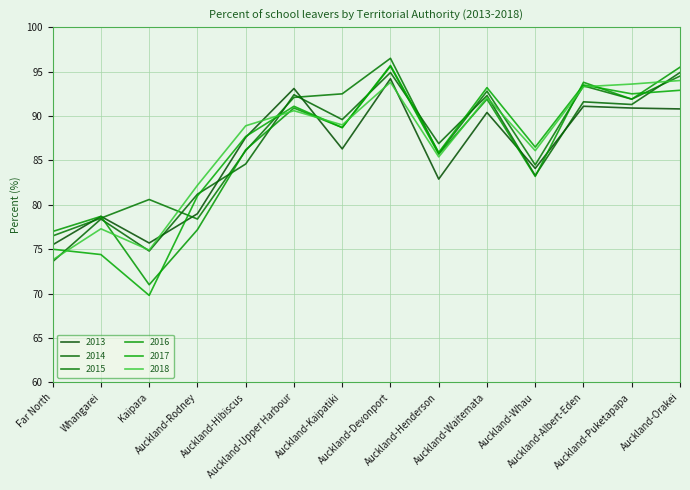

At which label is 2017 closest to 82?

Auckland-Rodney